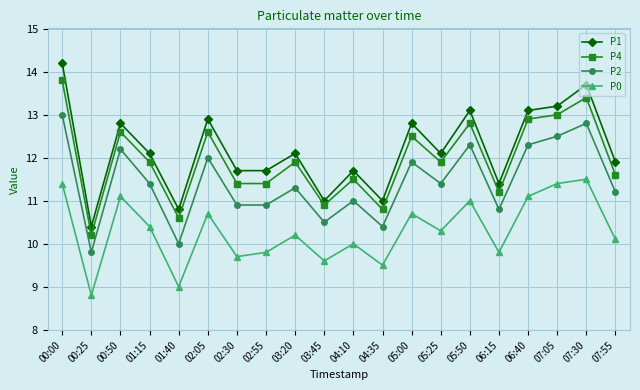

What is the approximate value of P1 at 07:05?

13.2